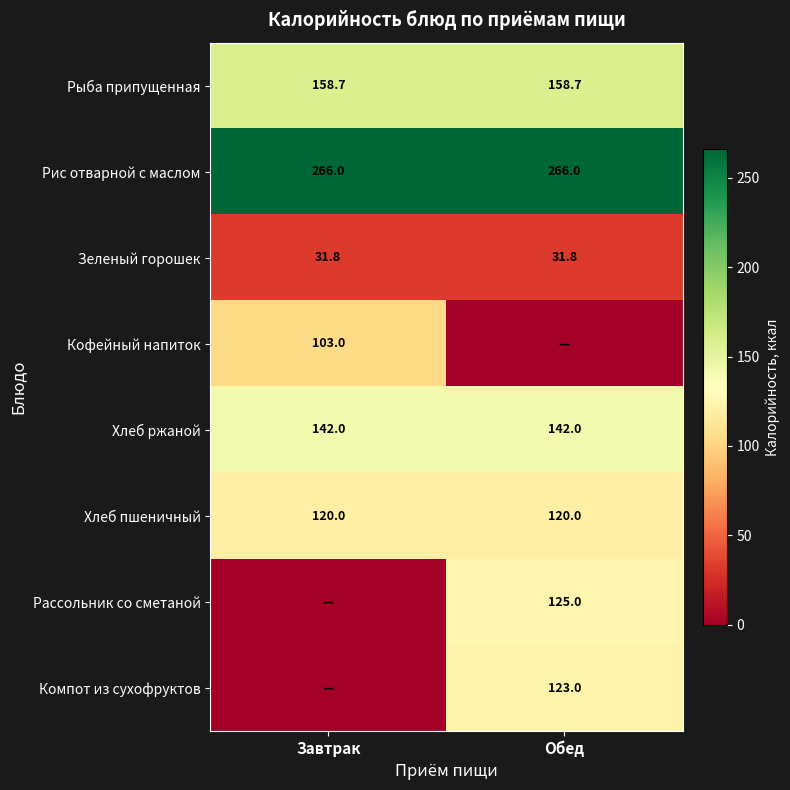

Is the value of Кофейный напиток at Завтрак greater than the value of Рыба припущенная at Обед?

No